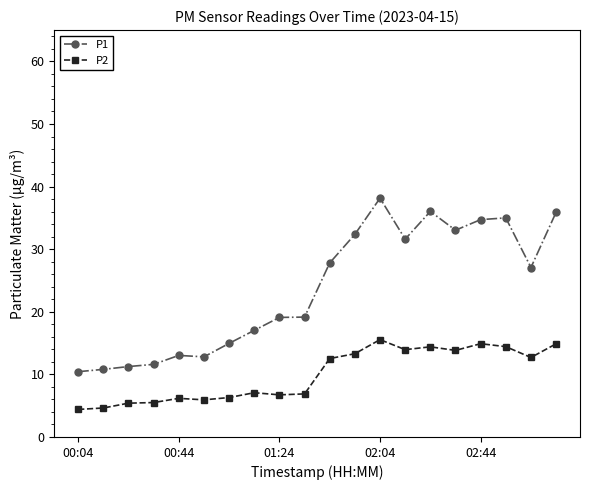

Rank the series by their average value, from highest to lowest.

P1, P2